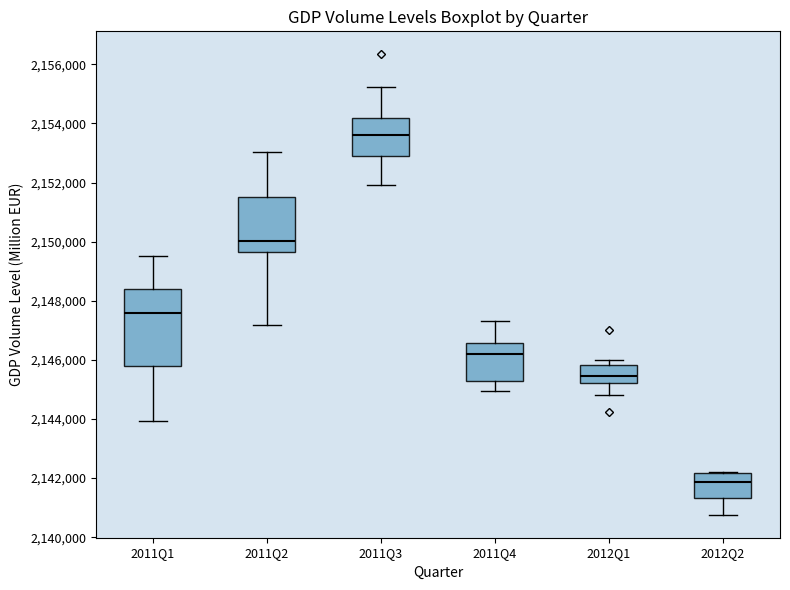

Which box's median line is the highest?

2011Q3